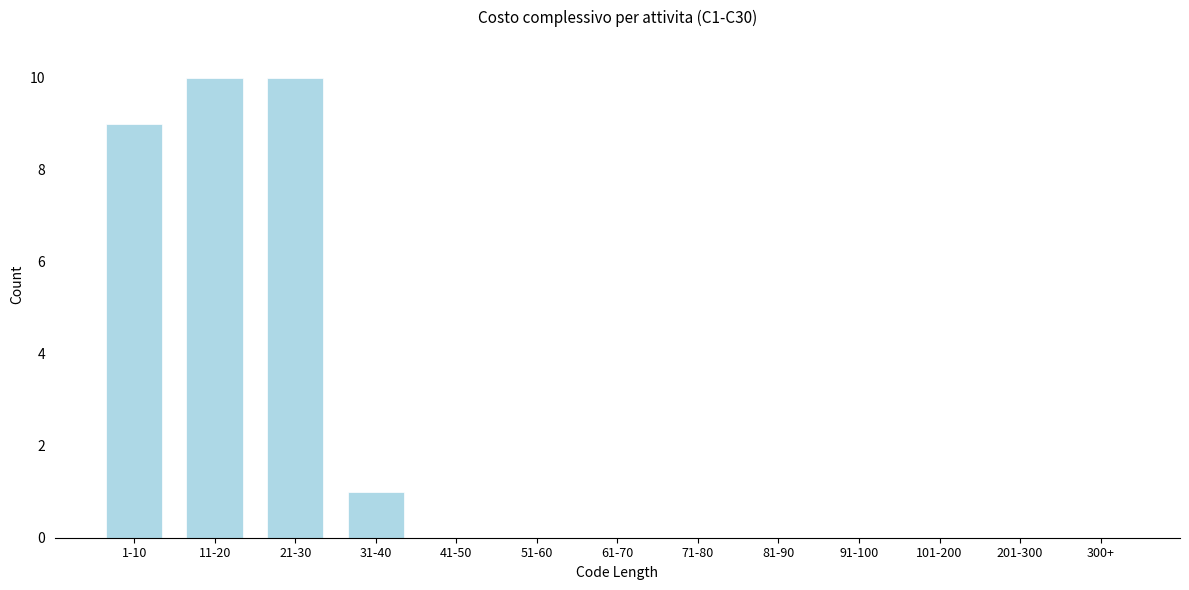

Reading left to right, list all the values displayed in this chart.

1-10=9	11-20=10	21-30=10	31-40=1	41-50=0	51-60=0	61-70=0	71-80=0	81-90=0	91-100=0	101-200=0	201-300=0	300+=0